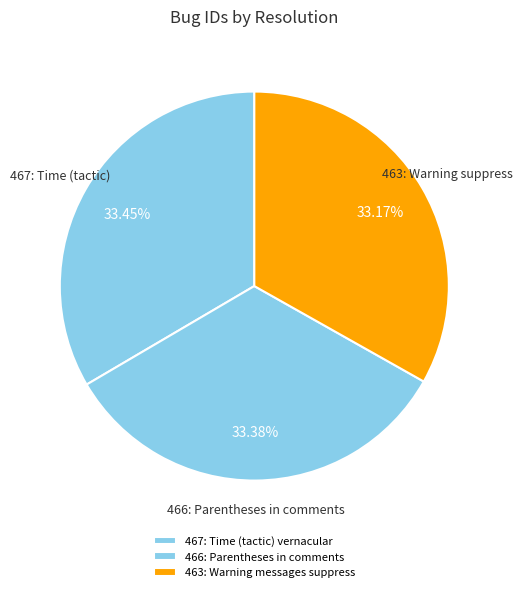

What is the change in value from 467: Time (tactic) vernacular to 463: Warning messages suppress?

-4